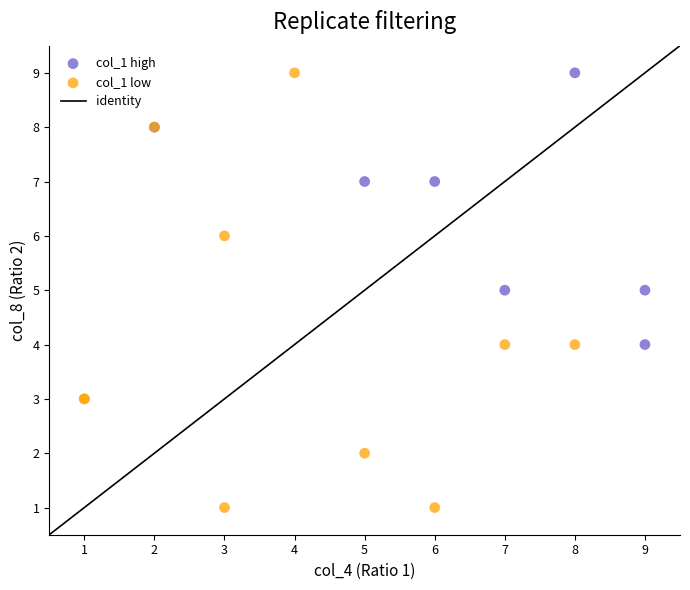

Which series has the largest Y range (max minus min)?

col_1 low